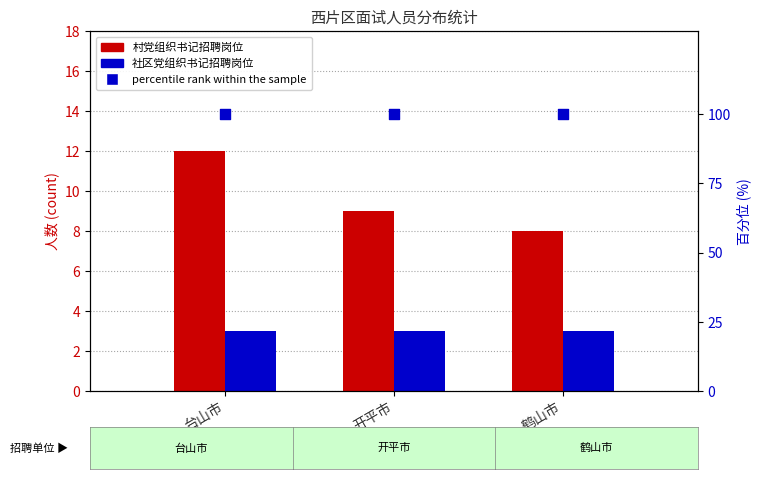

At which category is the sum across all series the highest?

台山市